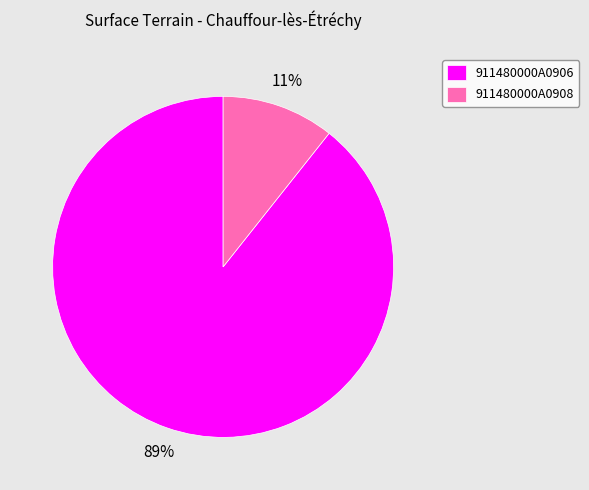

Which has a higher value, 911480000A0906 or 911480000A0908?

911480000A0906